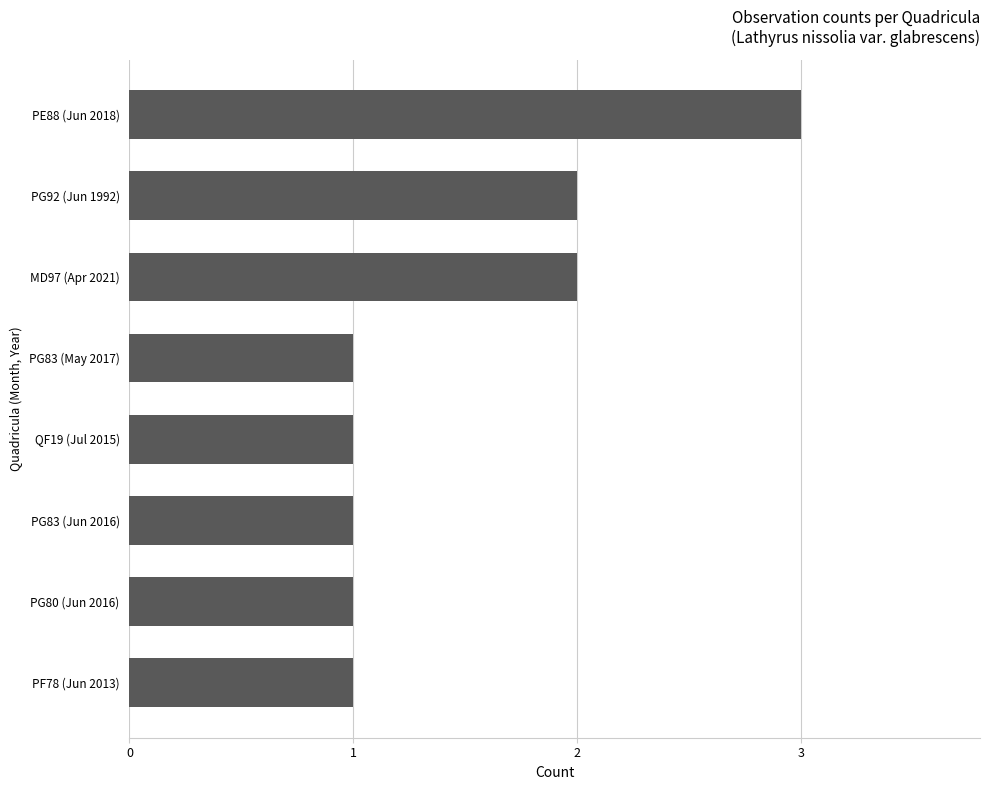

Reading bottom to top, list all the values displayed in this chart.

1	1	1	1	1	2	2	3